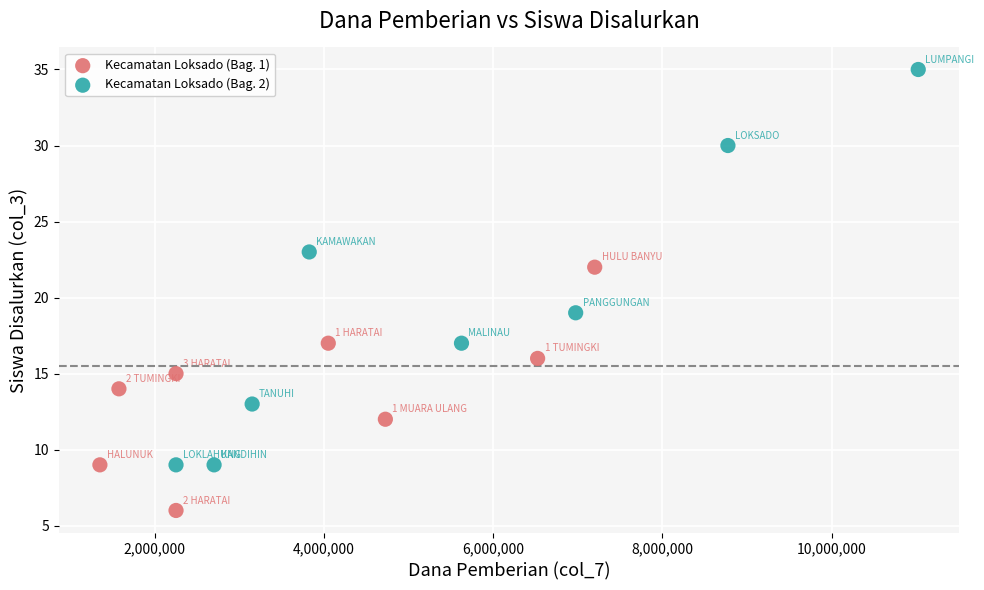

Which series reaches the minimum Y coordinate?

Kecamatan Loksado (Bag. 1)